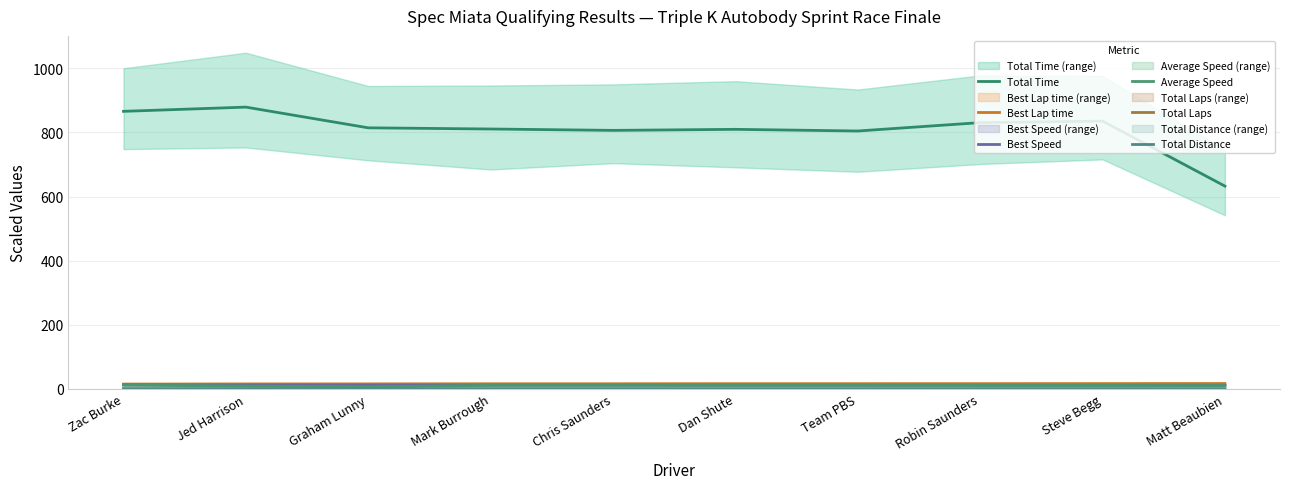

Which series changed the most between Jed Harrison and Mark Burrough?

Total Time